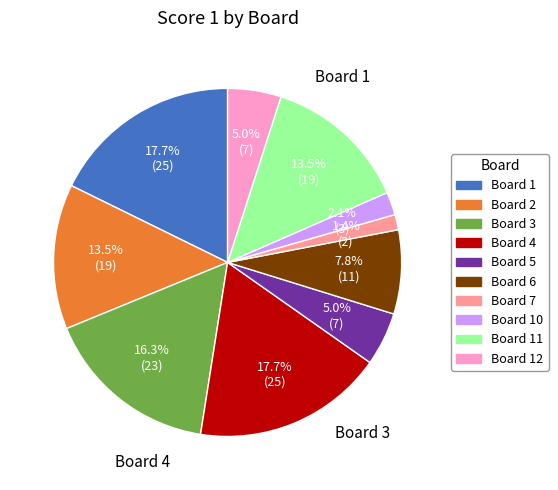

Is there any slice that represents more than half of the pie?

No